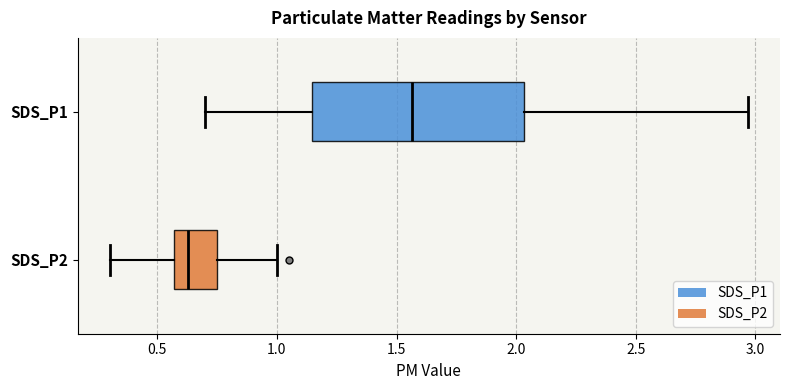

Comparing the boxes themselves (not the whiskers), which one is the widest?

SDS_P1